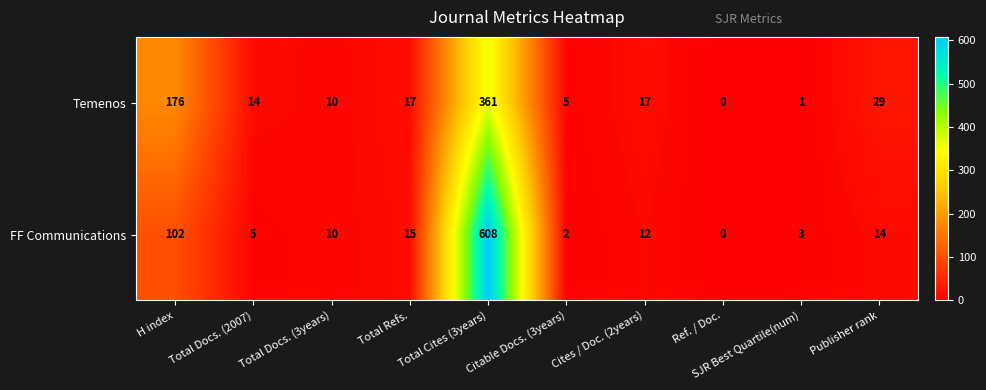

True or false: Temenos has a value of 17 at Cites / Doc. (2years).

True